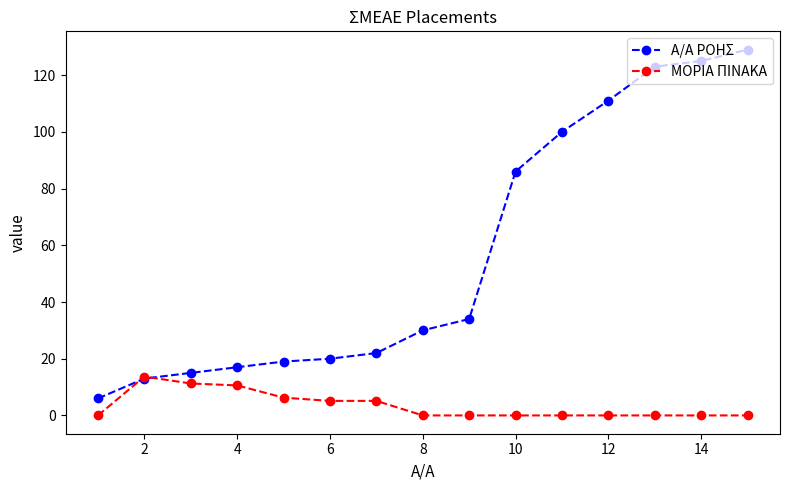

What is the difference between the second highest and second lowest values in the ΜΟΡΙΑ ΠΙΝΑΚΑ series?

11.3